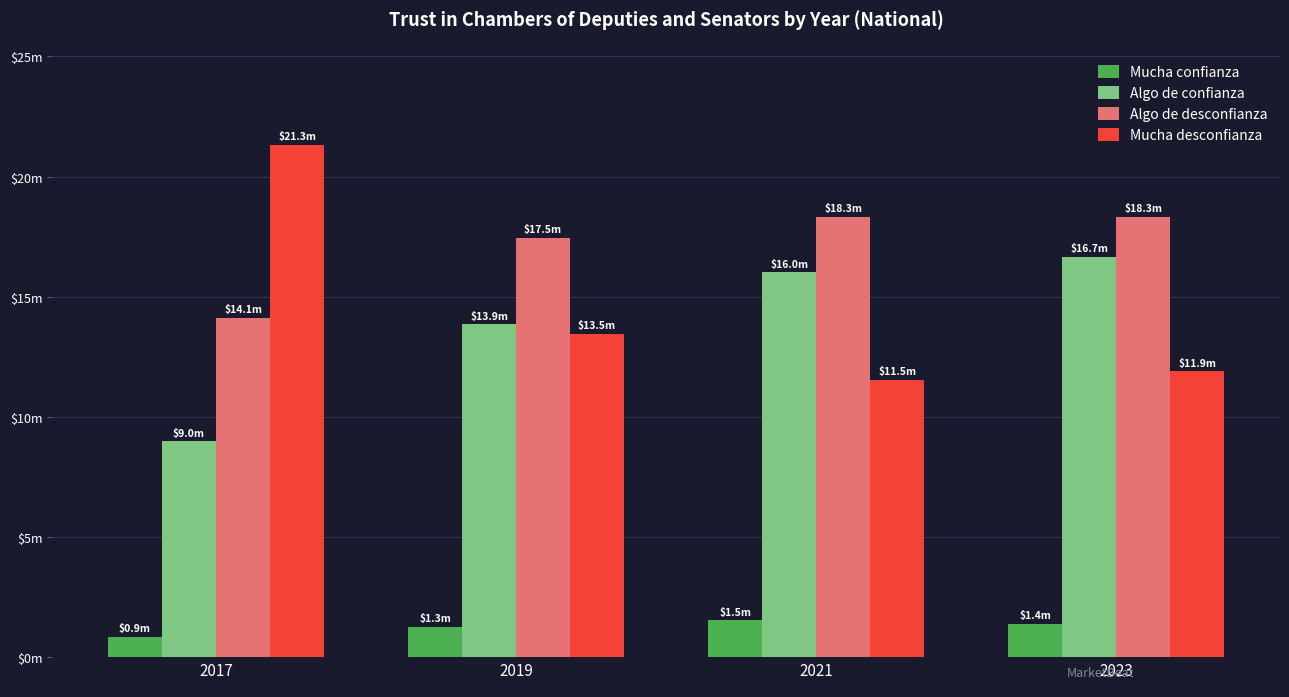

What are all the series names shown in the legend?

Mucha confianza, Algo de confianza, Algo de desconfianza, Mucha desconfianza